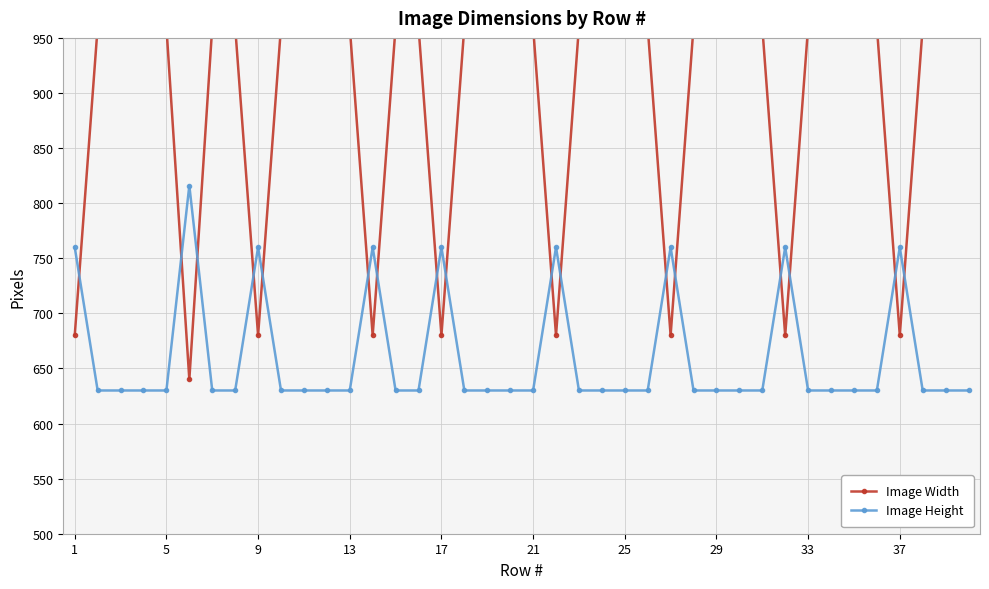

The value of Image Height at 37 is 760. True or false?

True